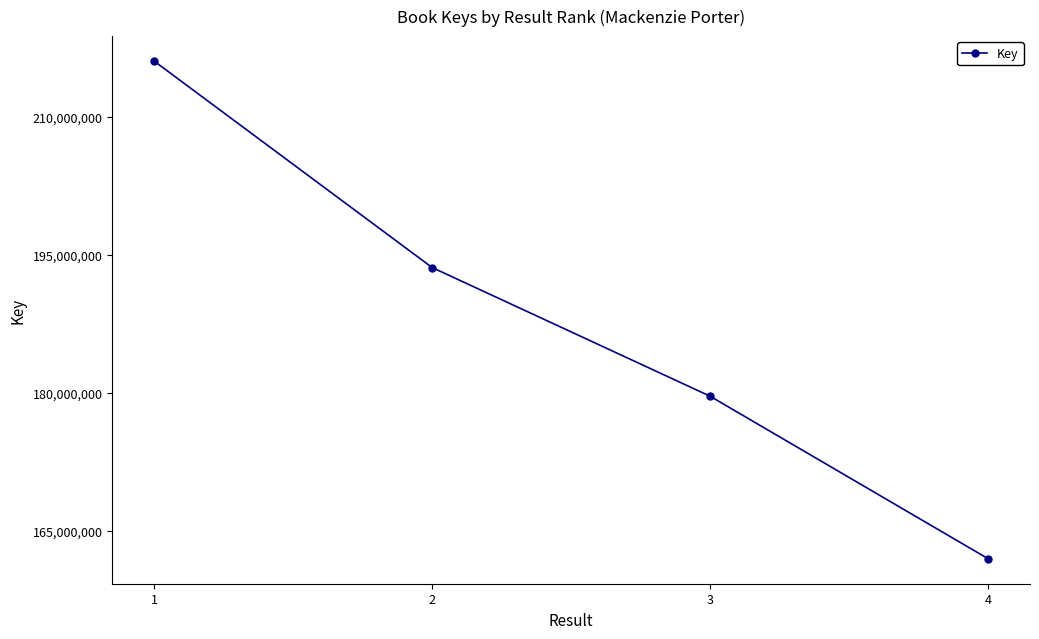

How many series are shown in this chart?

1